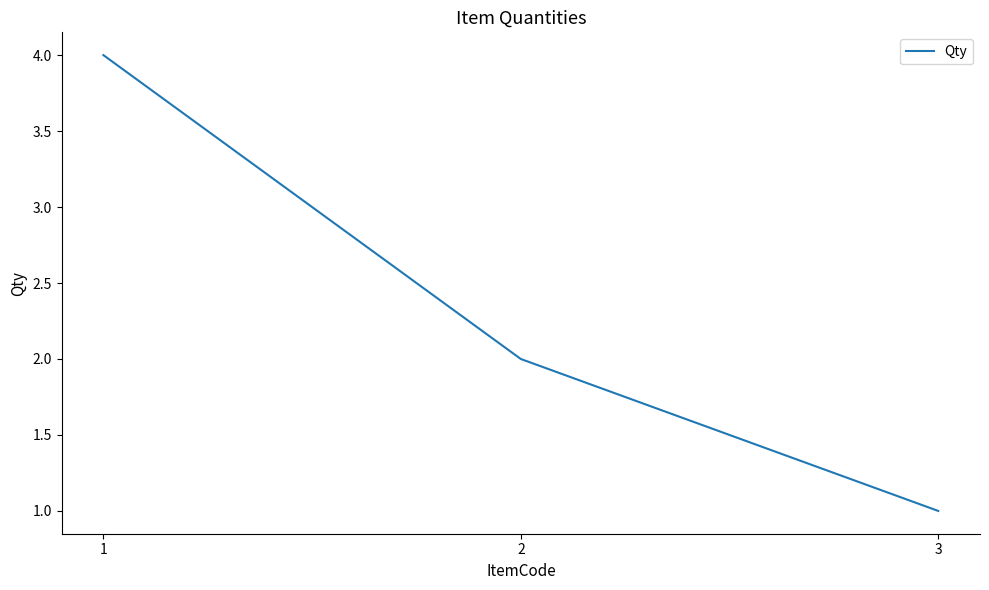

True or false: the data shows 4 at 1.

True